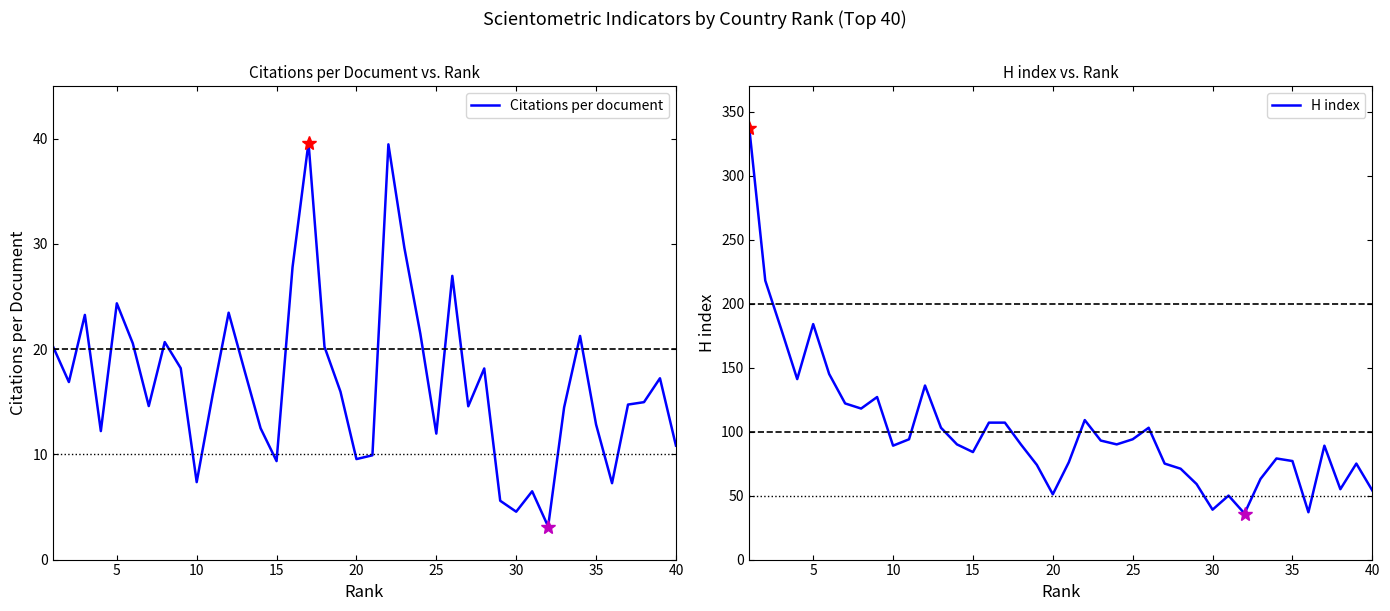

How many lines are shown in the chart?

2